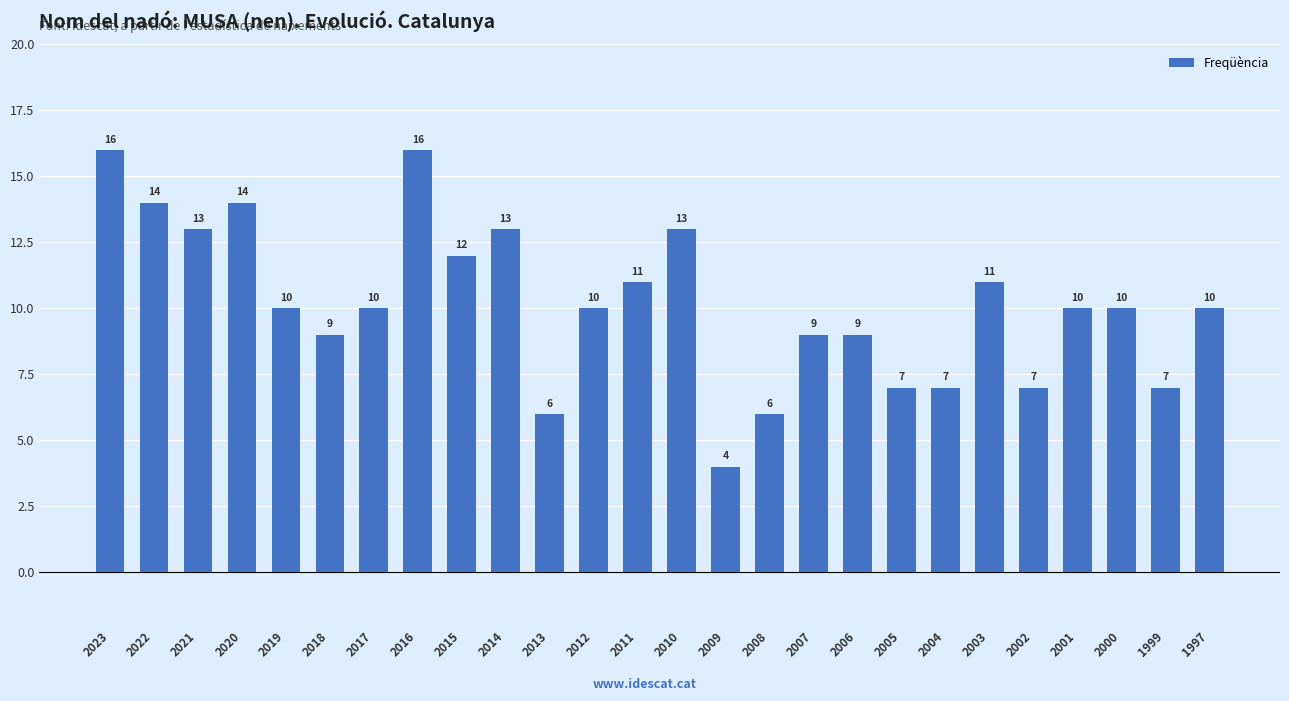

Reading left to right, extract all data points from this chart.

16	14	13	14	10	9	10	16	12	13	6	10	11	13	4	6	9	9	7	7	11	7	10	10	7	10